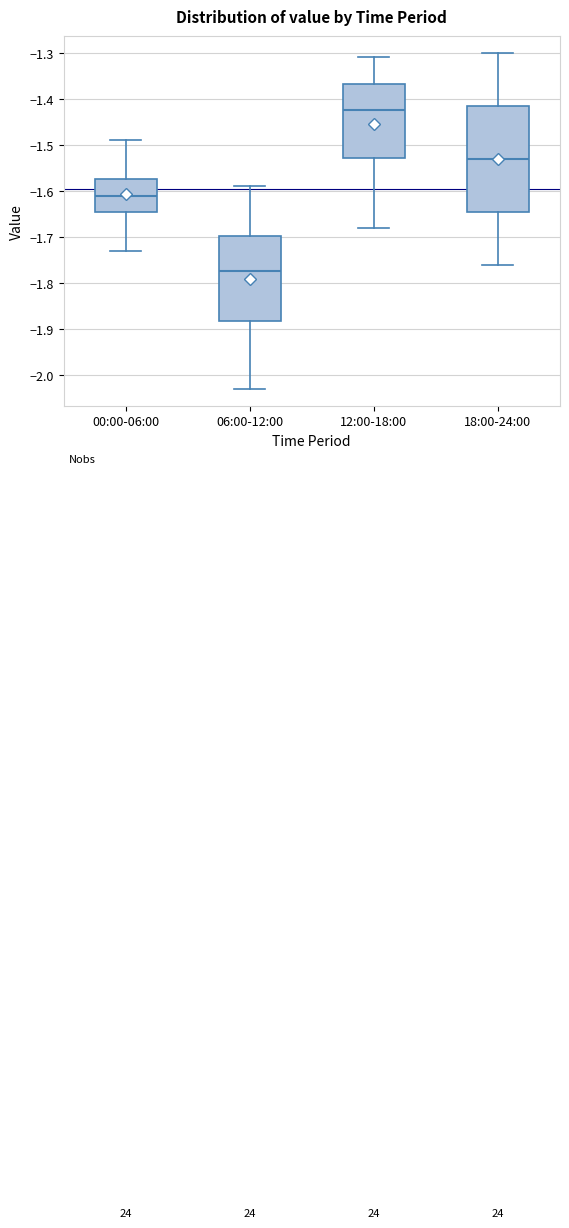

Reading left to right, transcribe this box plot: for each box, give where its median line is, the range the box spans, and where its two whiskers end, as read against the y-axis. The values are not printed on the chart, so give them approximately, as read against the axis.

00:00-06:00: median -1.61, box -1.64 to -1.57, whiskers -1.73 to -1.49
06:00-12:00: median -1.77, box -1.88 to -1.70, whiskers -2.03 to -1.59
12:00-18:00: median -1.42, box -1.53 to -1.37, whiskers -1.68 to -1.31
18:00-24:00: median -1.53, box -1.64 to -1.41, whiskers -1.76 to -1.30